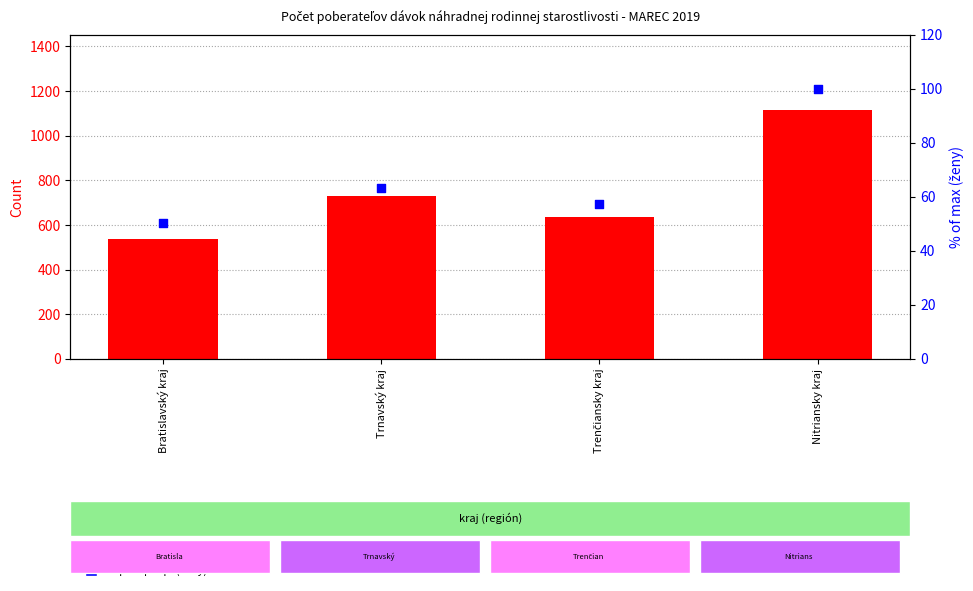

Is the value of Opak. prísp. dieťaťu (ženy) % of max at Trenčiansky kraj greater than the value of Opak. prísp. dieťaťu (count) at Nitriansky kraj?

No